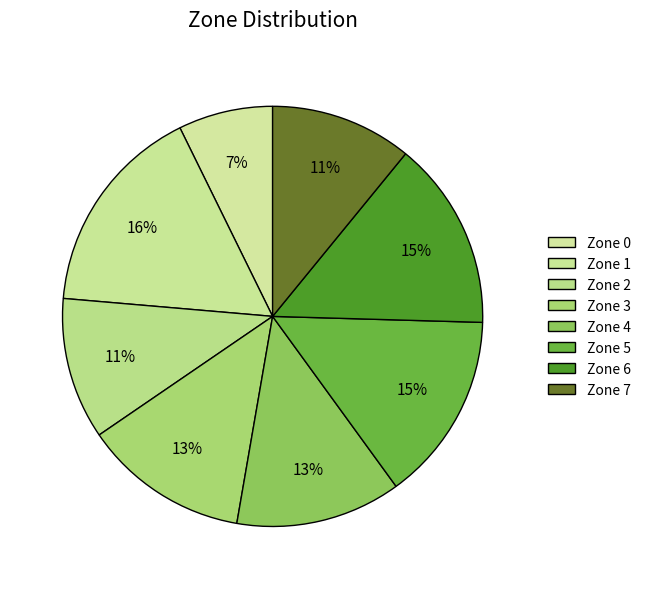

Which slice is the smallest?

Zone 0